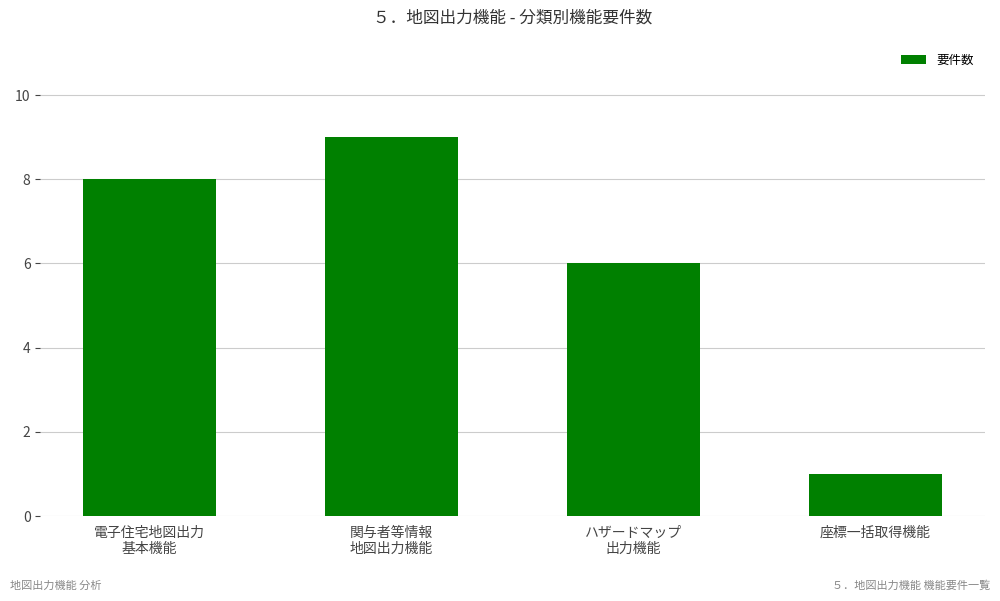

The value at 電子住宅地図出力
基本機能 is 8. True or false?

True